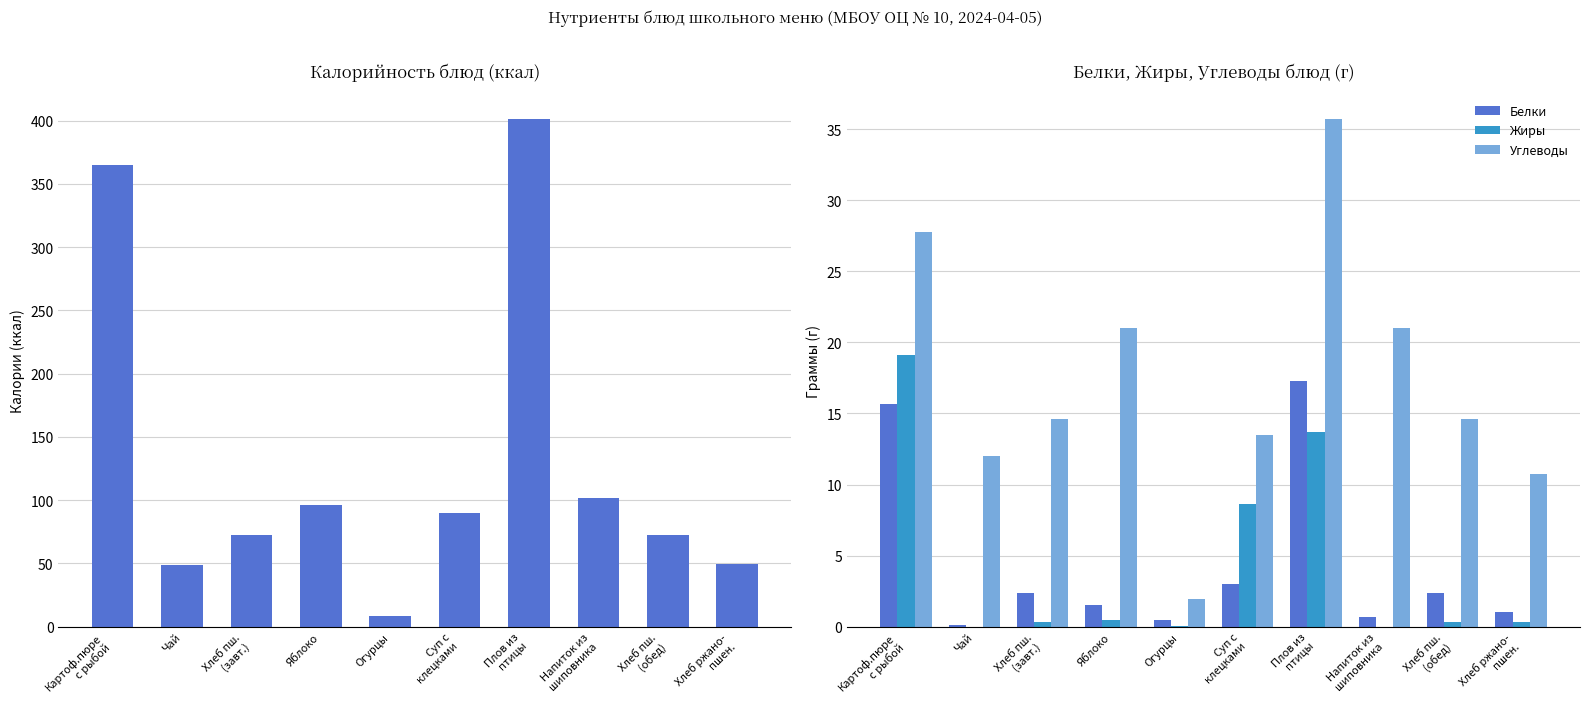

Which series has the largest range (max minus min)?

Калорийность